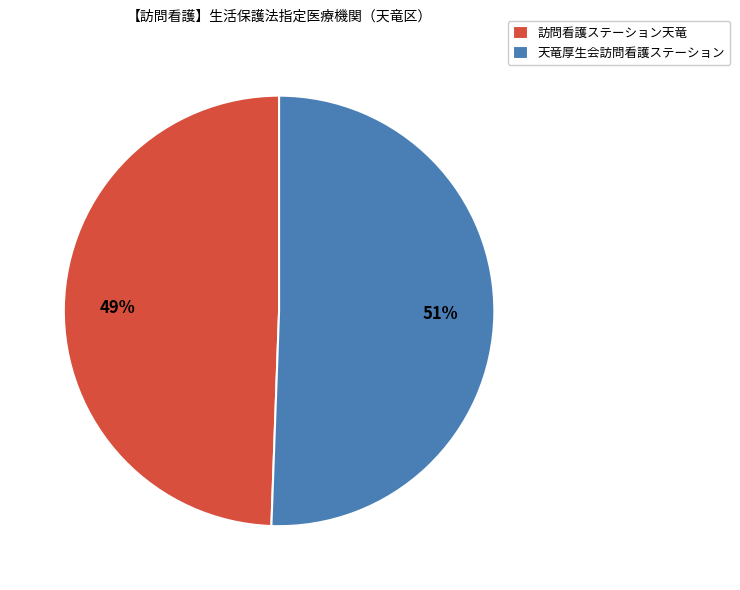

Which category accounts for the majority?

天竜厚生会訪問看護ステーション